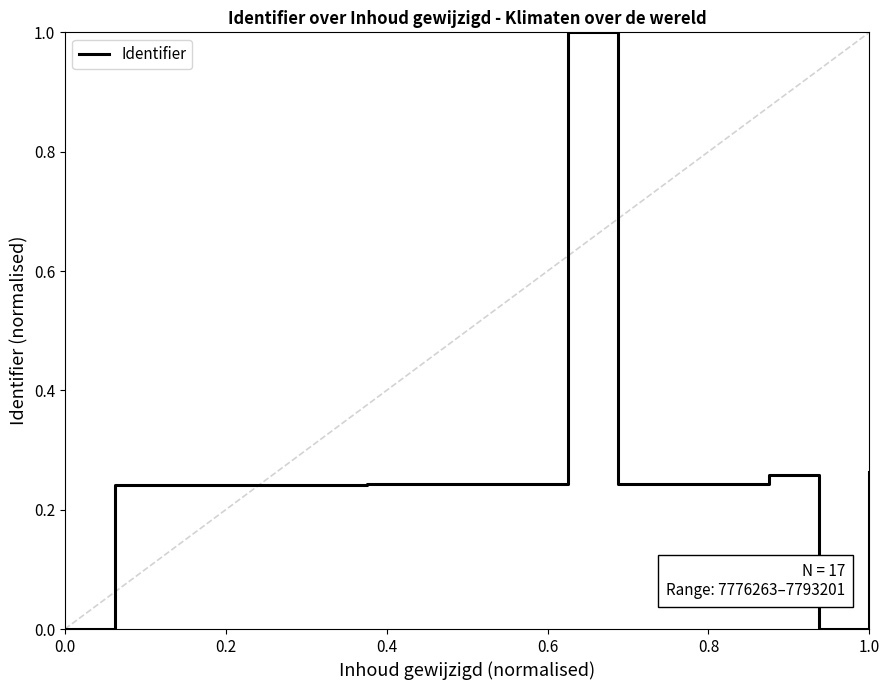

What is the difference between the maximum and minimum values?

1.0